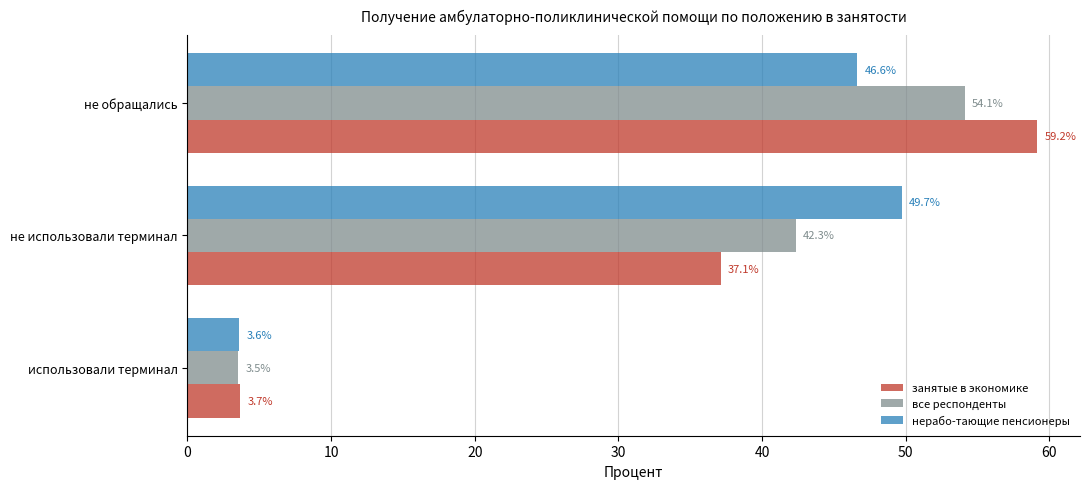

At how many categories does at least one series exceed 54?

1